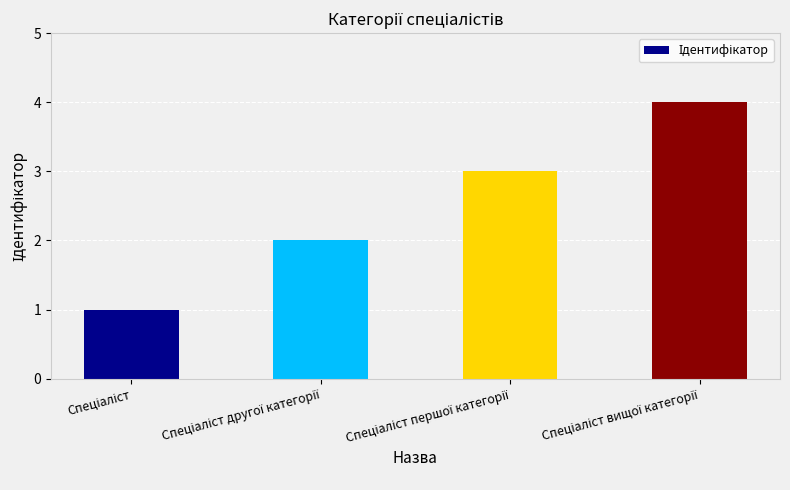

Are the bars horizontal?

No